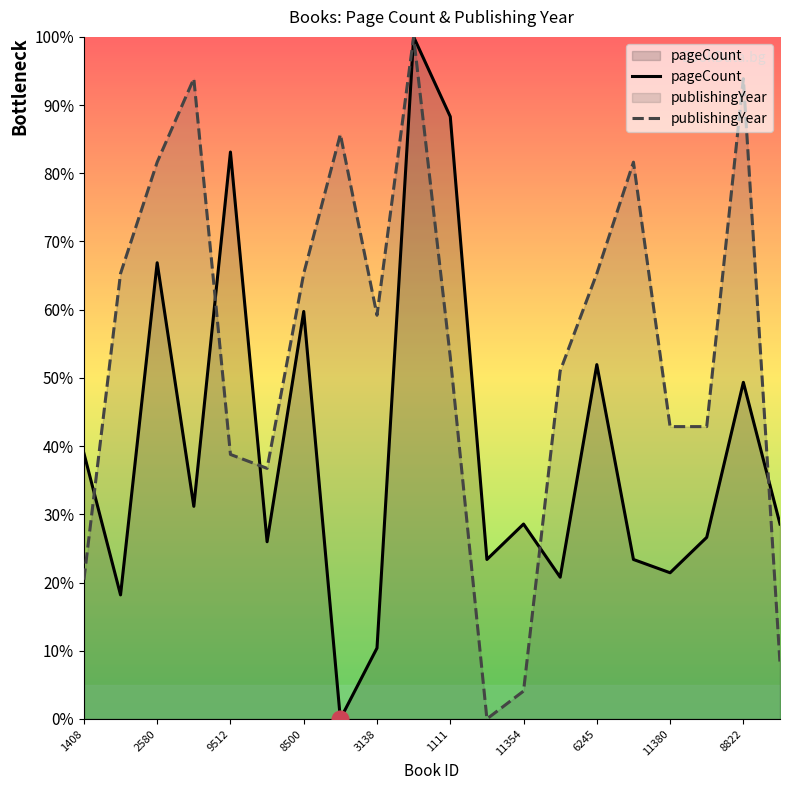

Which series has the largest total across all categories?

publishingYear